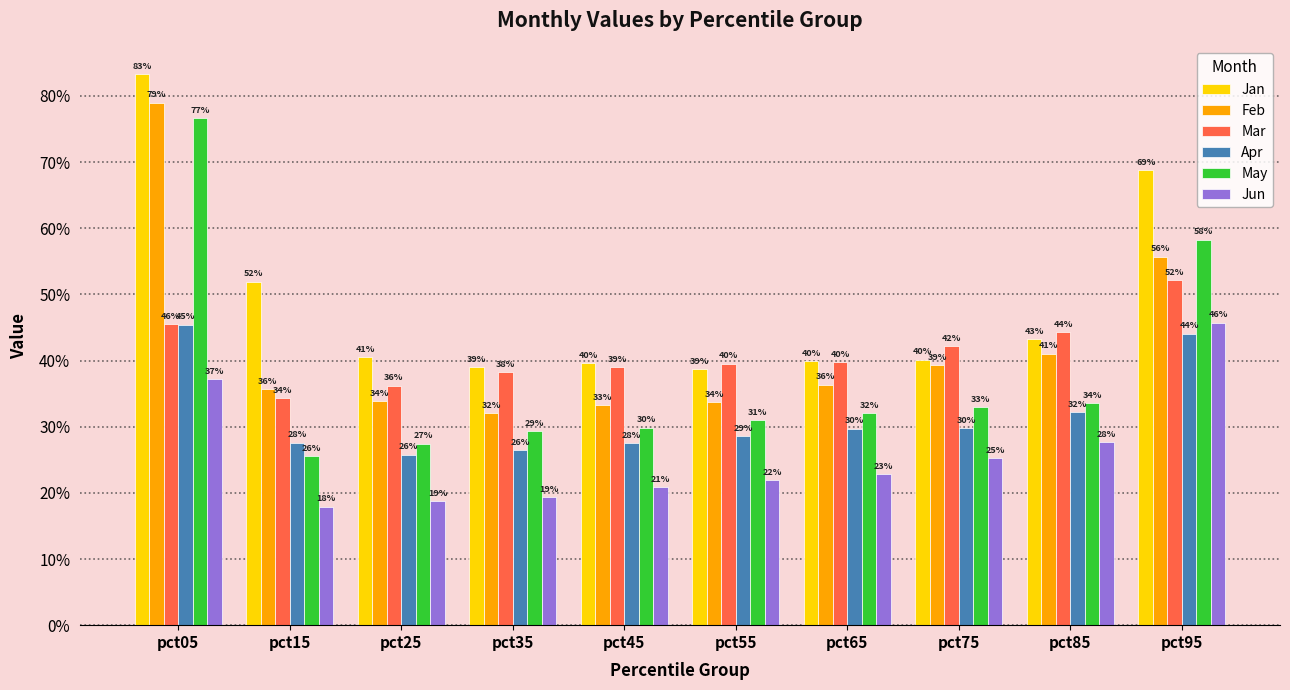

Reading right to left, transcribe all the data shown in this chart.

Jan: 0.7	0.4	0.4	0.4	0.4	0.4	0.4	0.4	0.5	0.8
Feb: 0.6	0.4	0.4	0.4	0.3	0.3	0.3	0.3	0.4	0.8
Mar: 0.5	0.4	0.4	0.4	0.4	0.4	0.4	0.4	0.3	0.5
Apr: 0.4	0.3	0.3	0.3	0.3	0.3	0.3	0.3	0.3	0.5
May: 0.6	0.3	0.3	0.3	0.3	0.3	0.3	0.3	0.3	0.8
Jun: 0.5	0.3	0.3	0.2	0.2	0.2	0.2	0.2	0.2	0.4